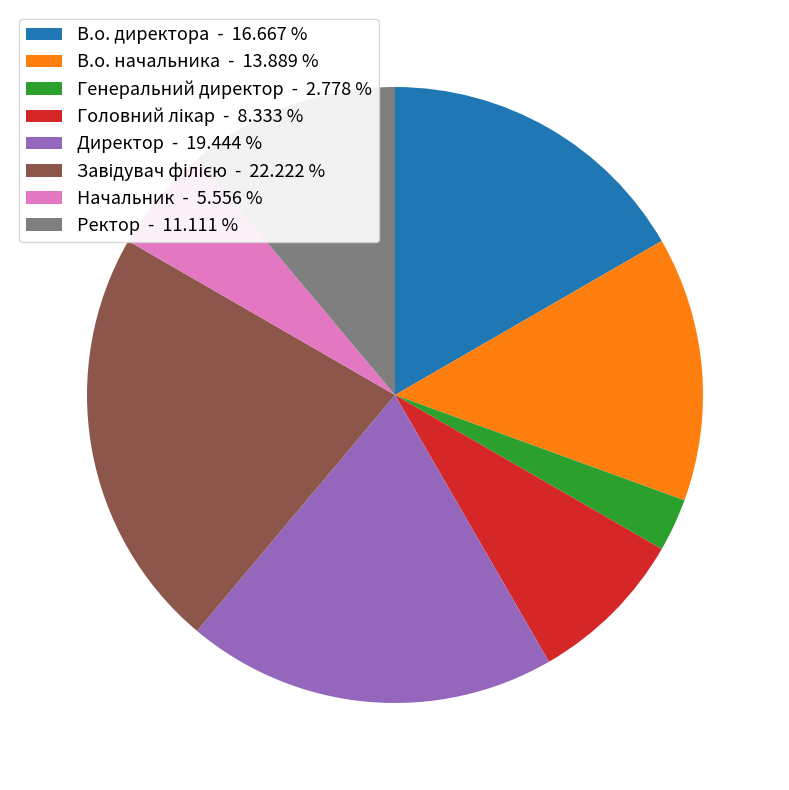

Which has a higher value, Ректор - 11.111 % or В.о. начальника - 13.889 %?

В.о. начальника - 13.889 %